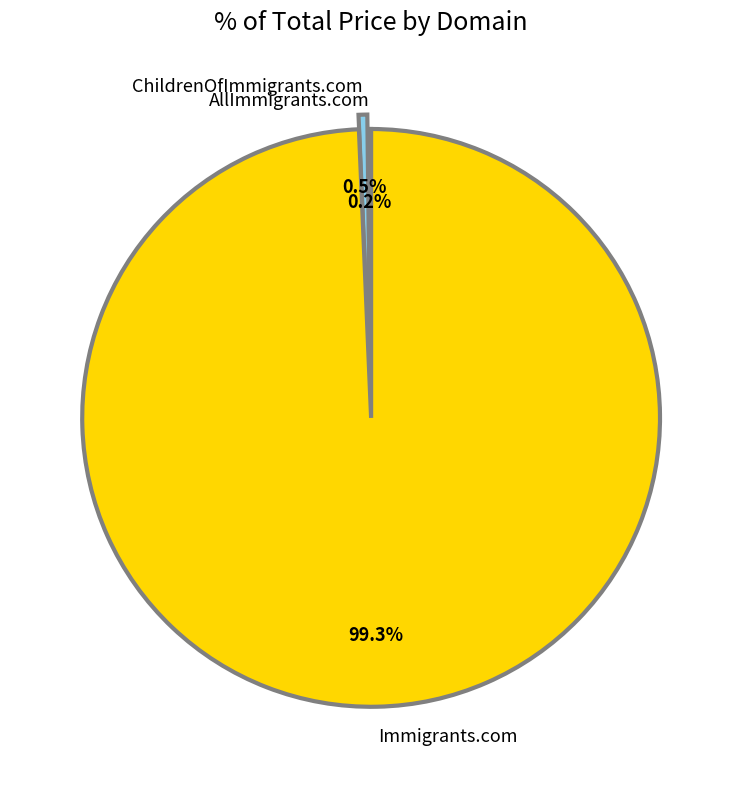

Is it true that ChildrenOfImmigrants.com is 0% of the pie?

True